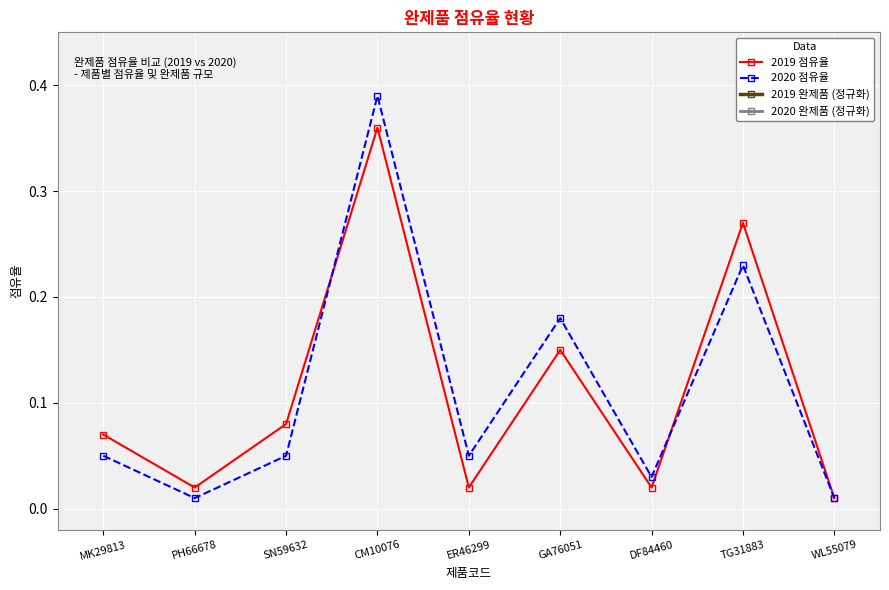

Reading right to left, transcribe all the data shown in this chart.

2019 점유율: 0.0	0.3	0.0	0.1	0.0	0.4	0.1	0.0	0.1
2020 점유율: 0.0	0.2	0.0	0.2	0.1	0.4	0.1	0.0	0.1
2019 완제품 (정규화): 0.8	0.6	0.5	0.7	0.8	0.8	0.6	0.5	0.9
2020 완제품 (정규화): 0.8	0.6	0.5	0.7	0.9	0.8	0.6	0.6	0.9